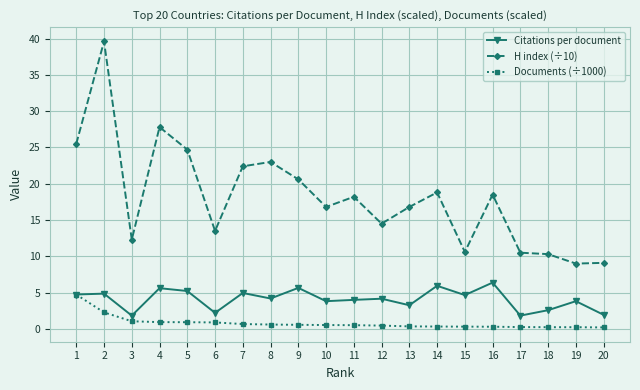

Is it true that H index (÷10) equals 17.5 at 3?

False